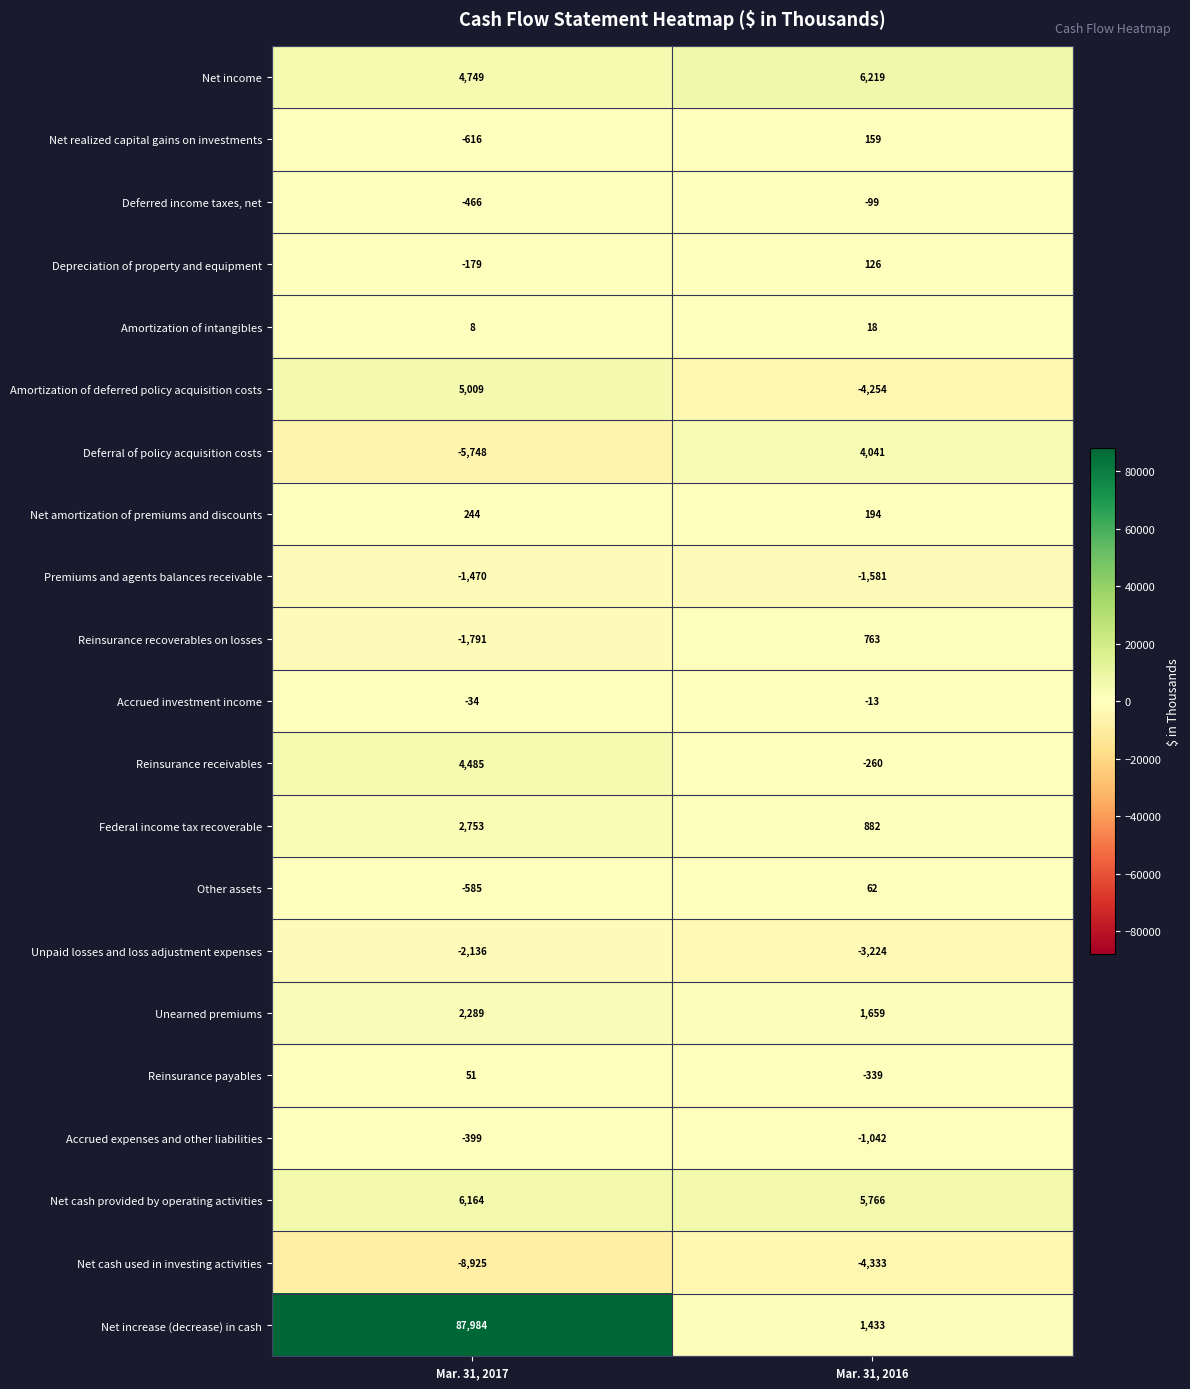

What is the total value across all series at Mar. 31, 2016?

6177